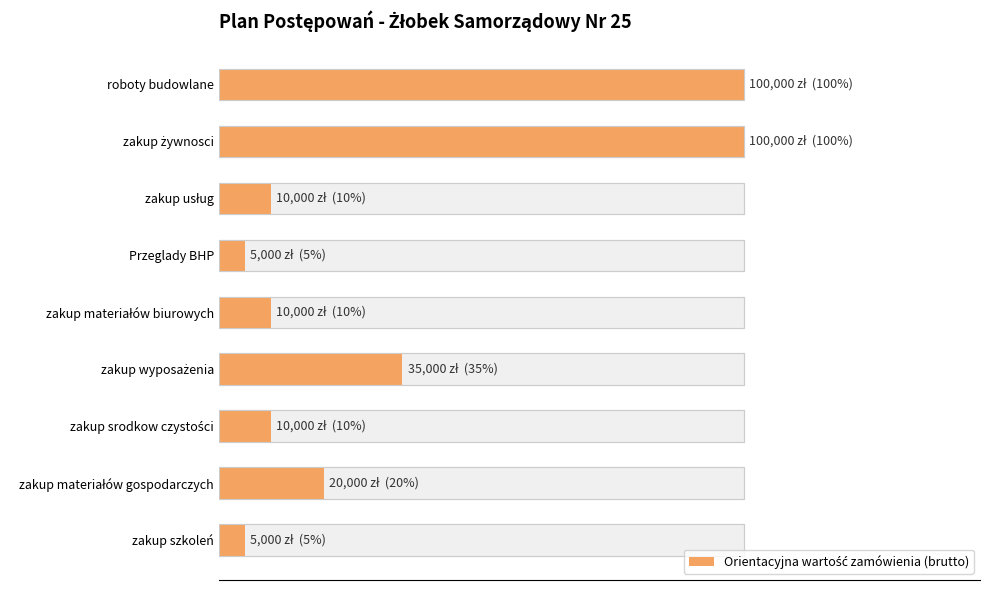

What is the approximate value at roboty budowlane, to the nearest 10?

100000